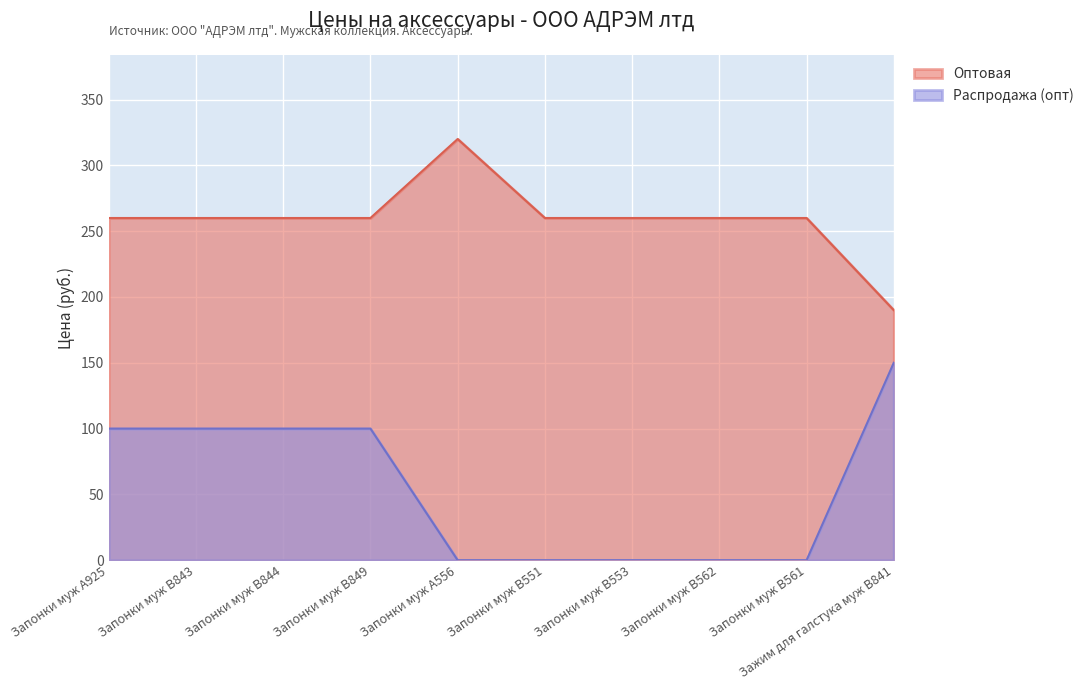

Is it true that Оптовая equals 260 at Запонки муж B553?

True